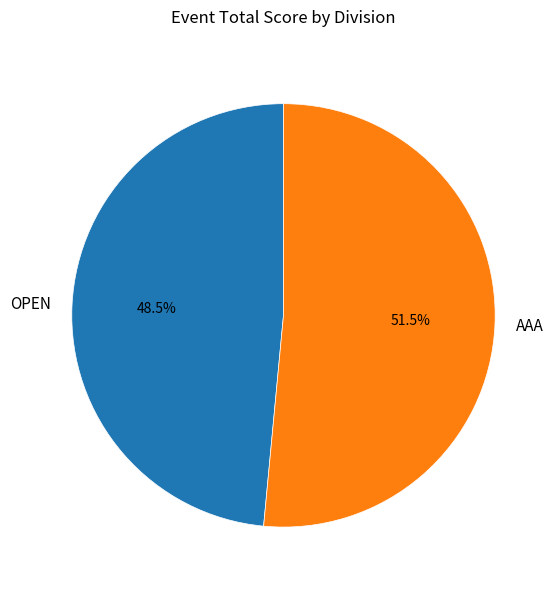

Is it true that OPEN is 61% of the pie?

False